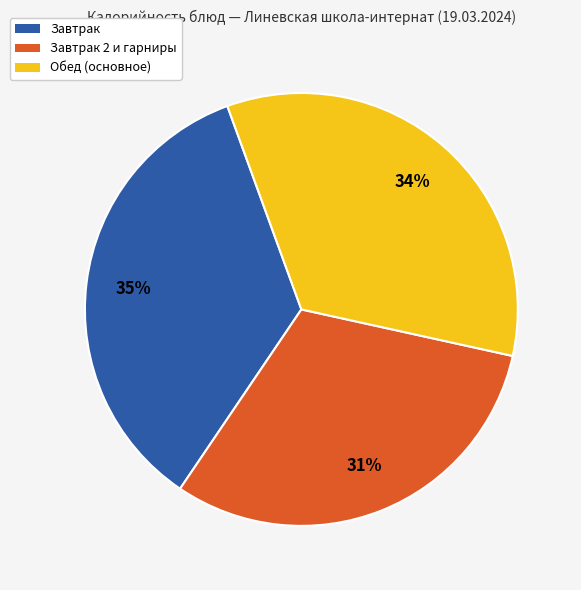

Rank the categories by value from highest to lowest.

Завтрак, Обед (основное), Завтрак 2 и гарниры